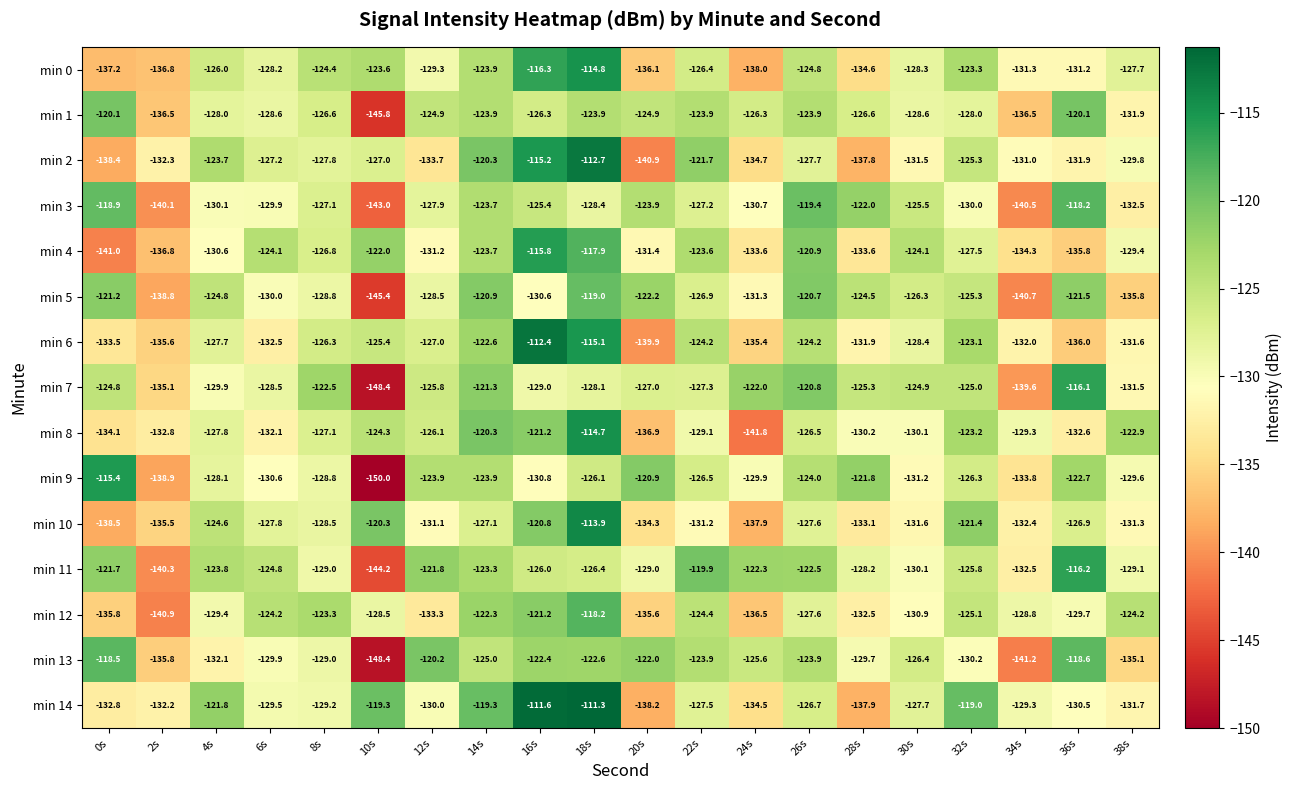

True or false: min 5 has a value of -122.2 at 20s.

True